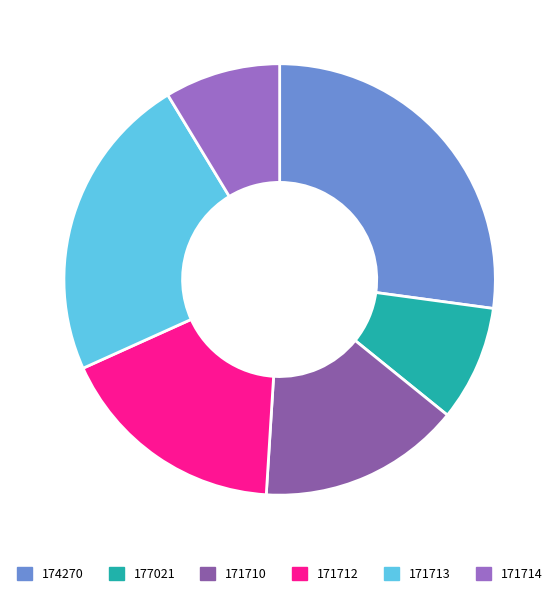

What percentage is the 177021 slice, to the nearest percent?

9%